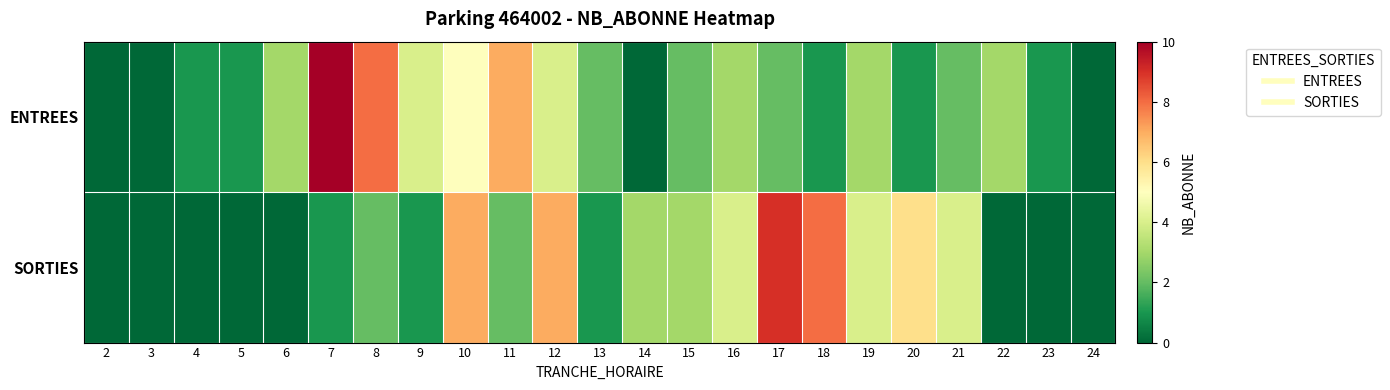

Rank the series by their maximum value, from lowest to highest.

SORTIES, ENTREES